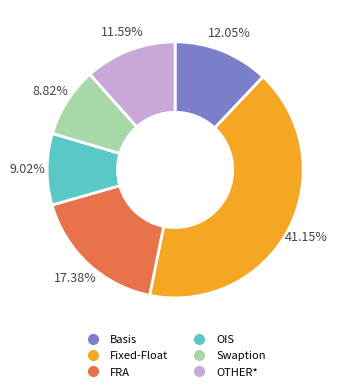

Is the sum of OTHER* and FRA greater than half?

No